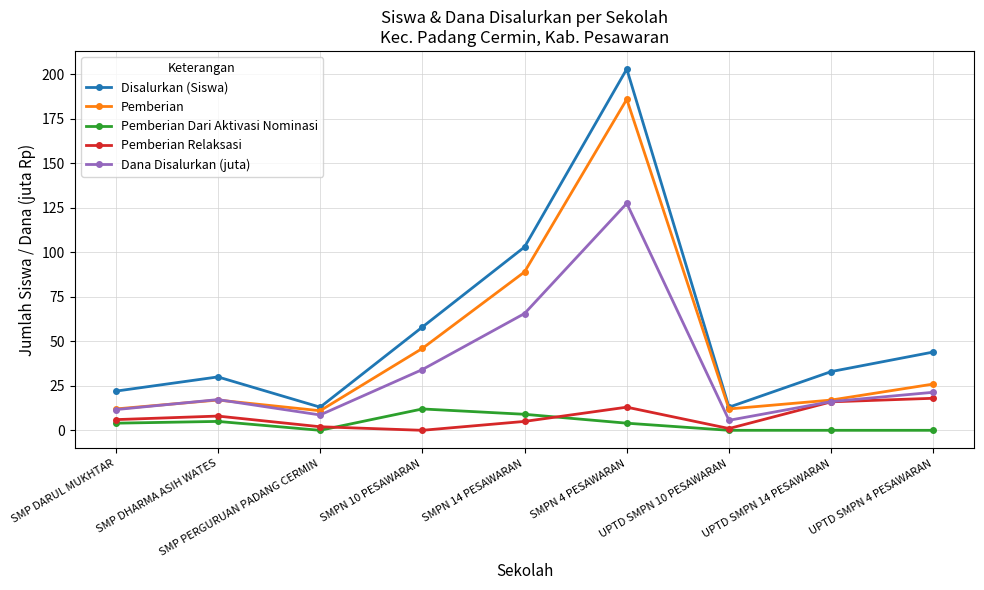

Where is the first local maximum for Pemberian?

SMP DHARMA ASIH WATES